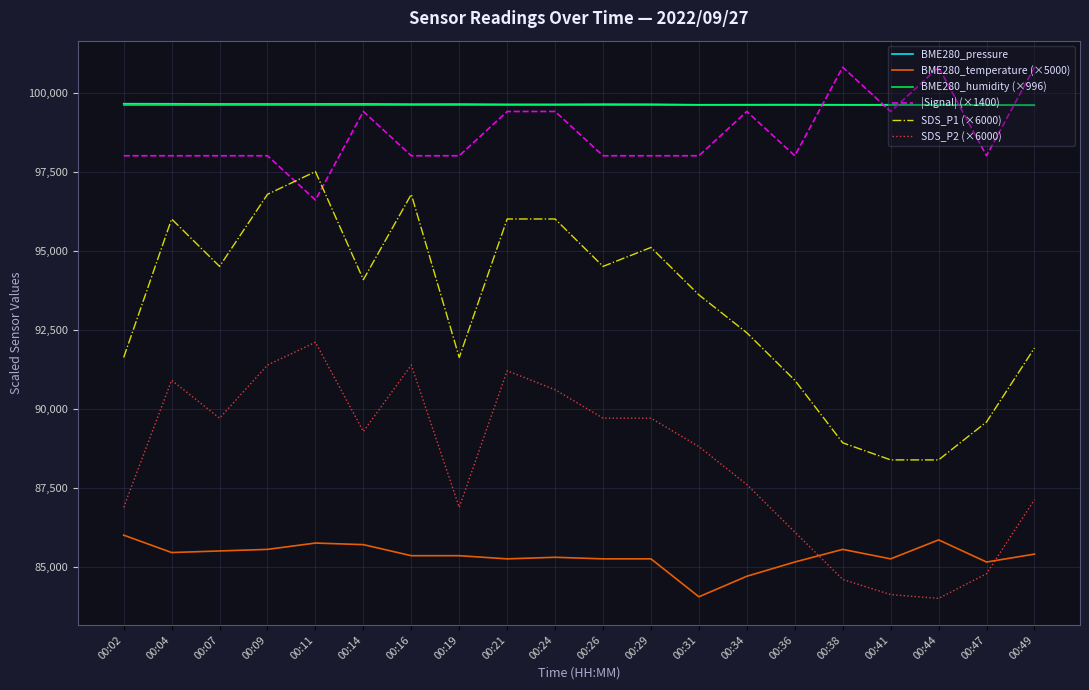

Is this an area chart (filled region under the line)?

No